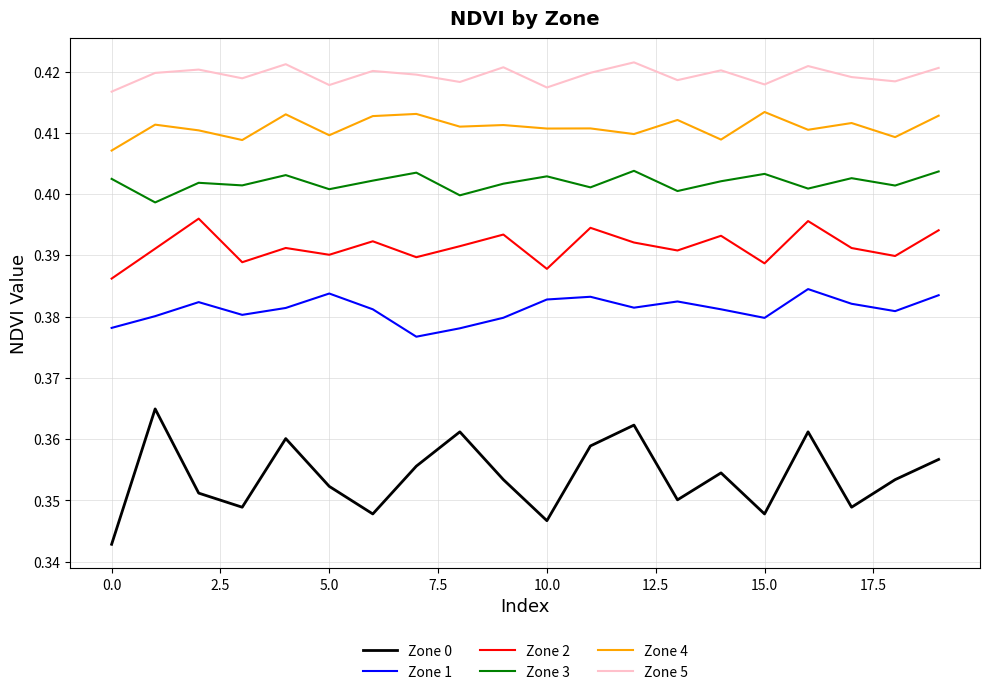

How many series are shown in this chart?

6